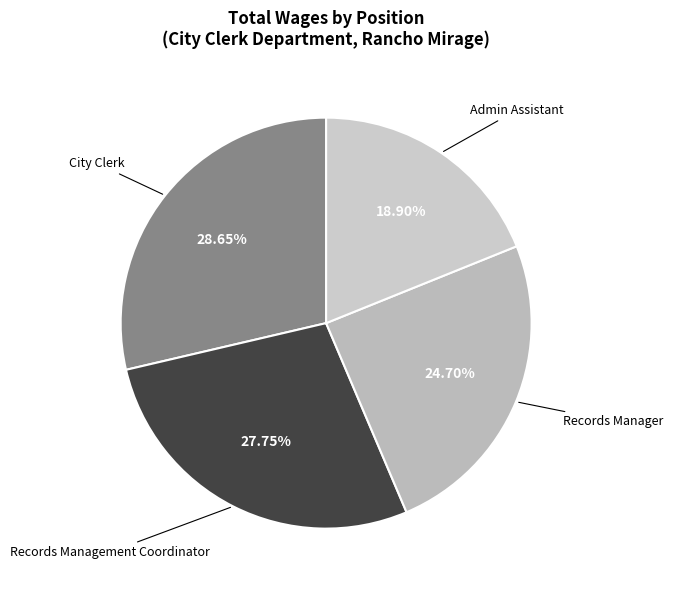

To the nearest percent, what is the combined percentage of Records Manager and City Clerk?

53%